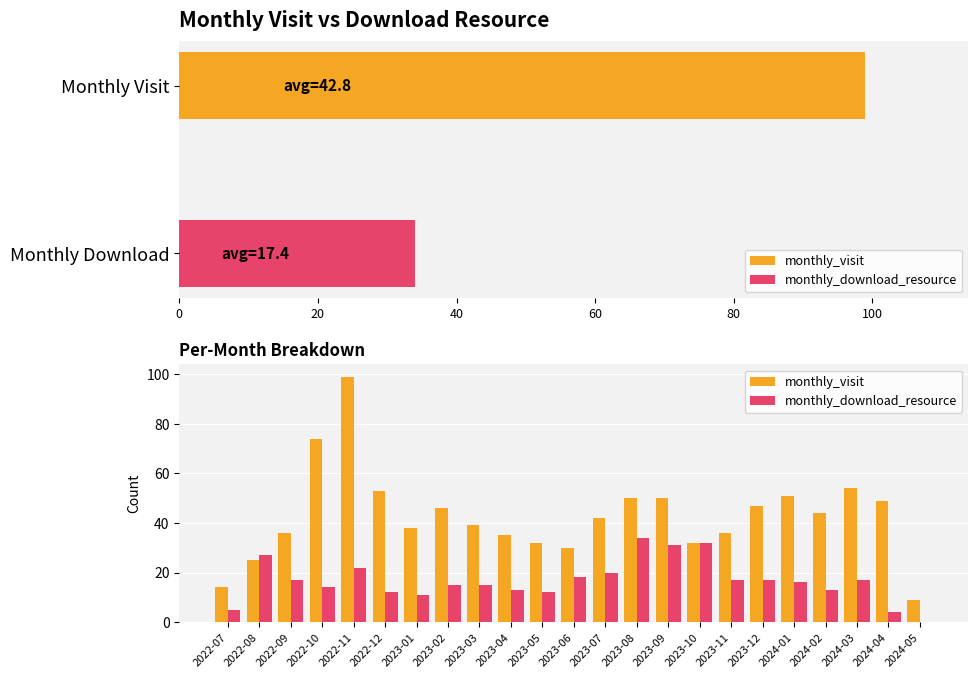

Which series has the widest spread of values?

monthly_visit